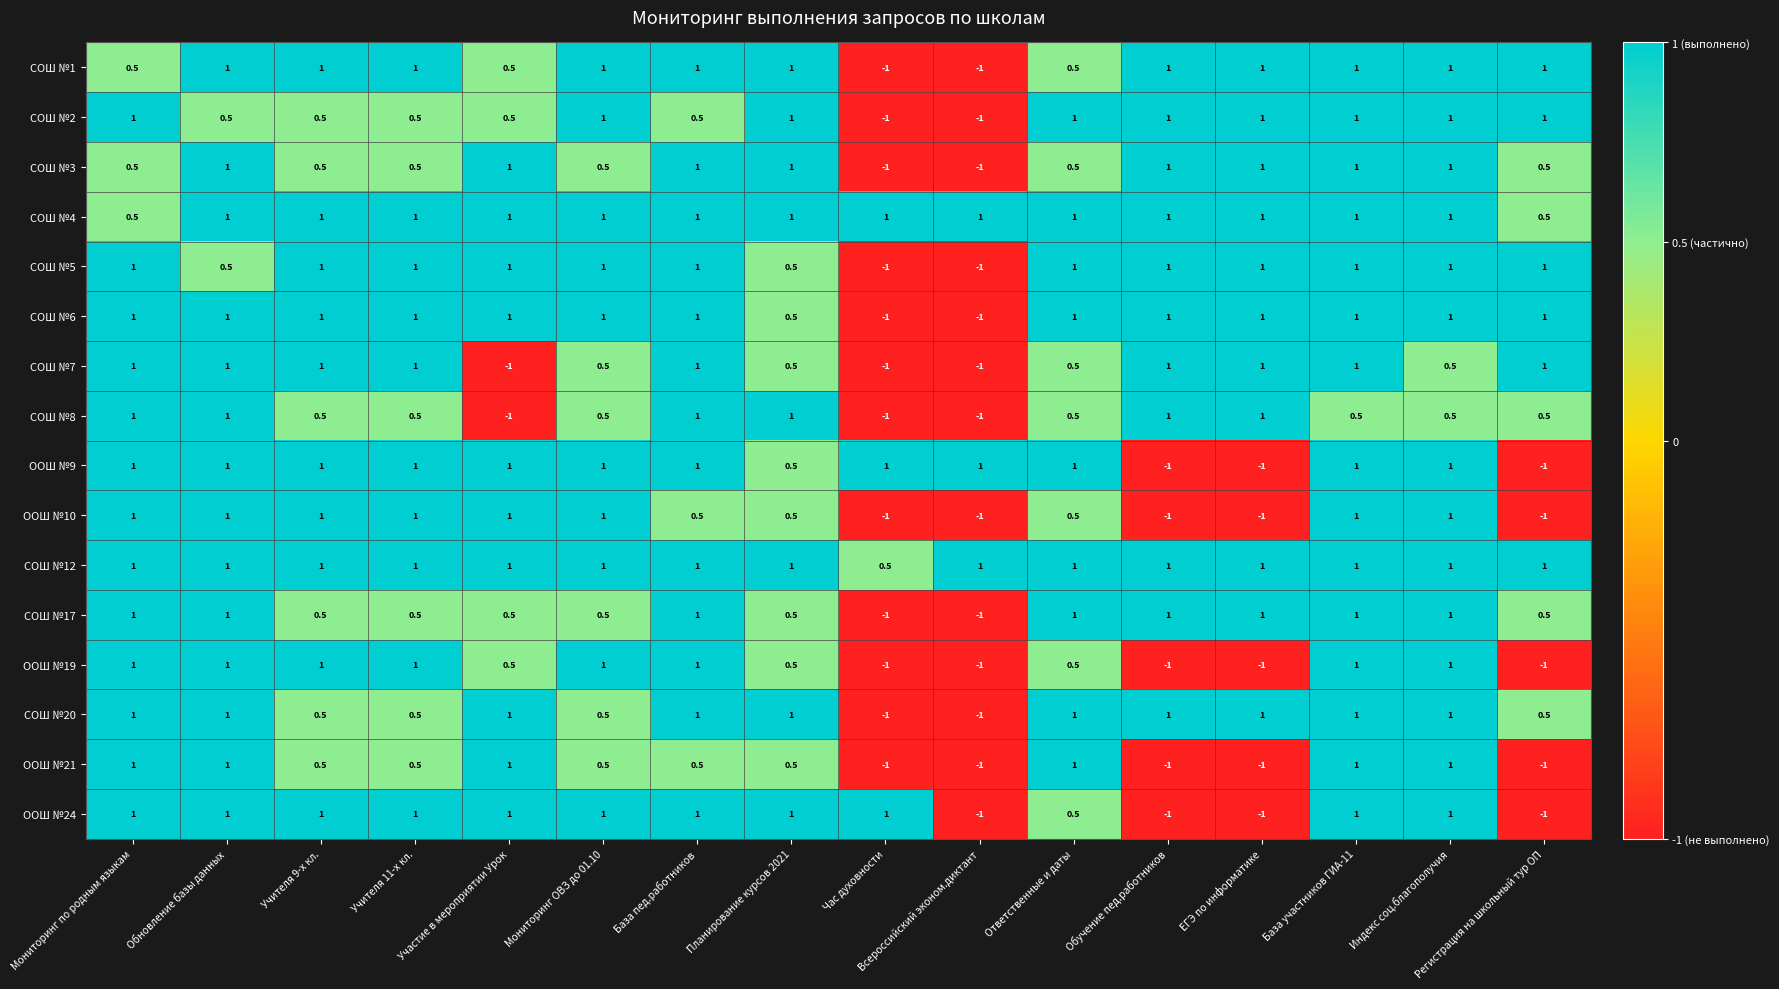

Count the number of categories in the chart.

16